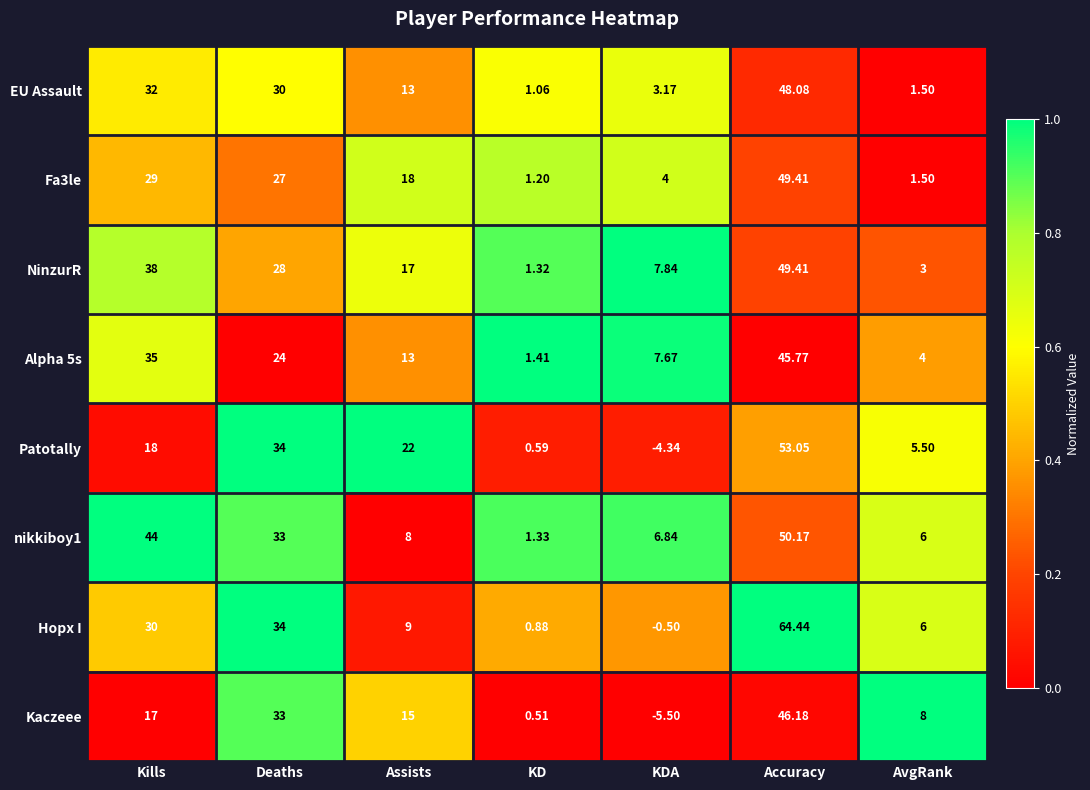

Which series has the widest spread of values?

Hopx I